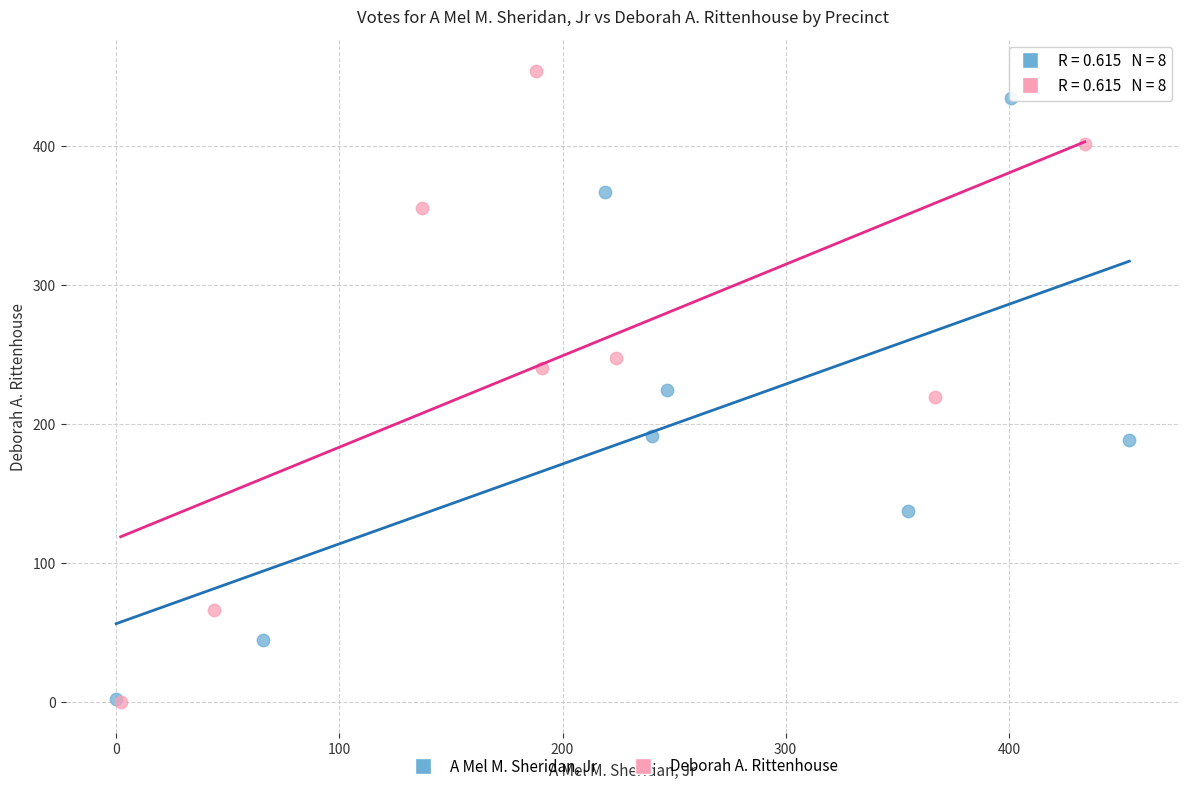

Which series has the widest spread of Y values?

Deborah A. Rittenhouse